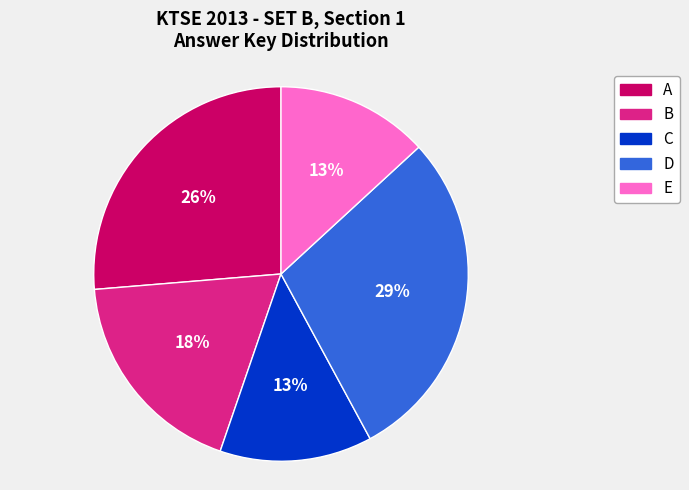

To the nearest percent, what is the combined percentage of E and D?

42%